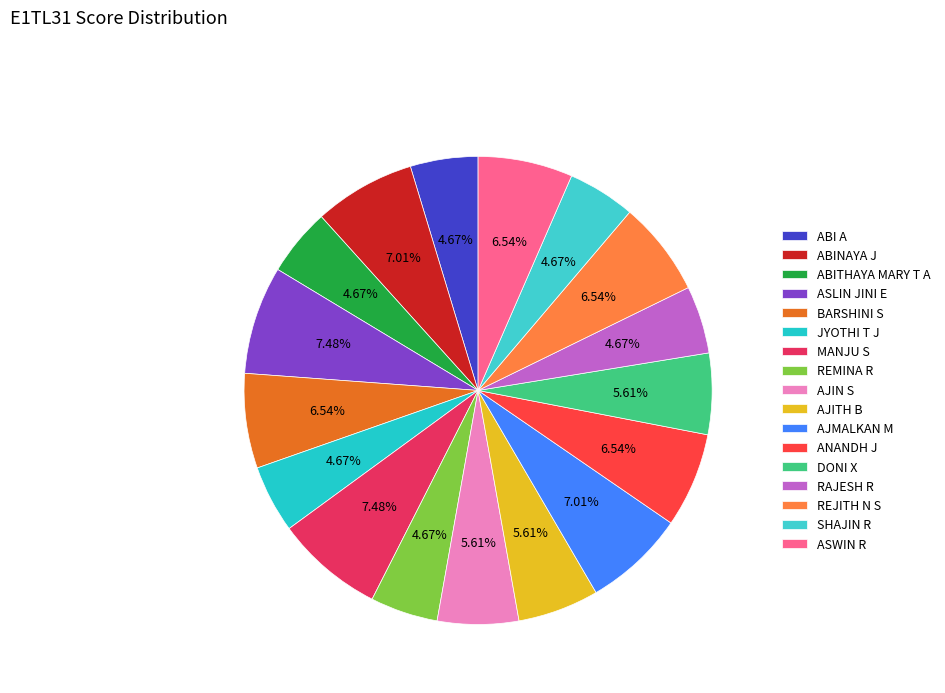

Is it true that ABINAYA J is 7% of the pie?

True